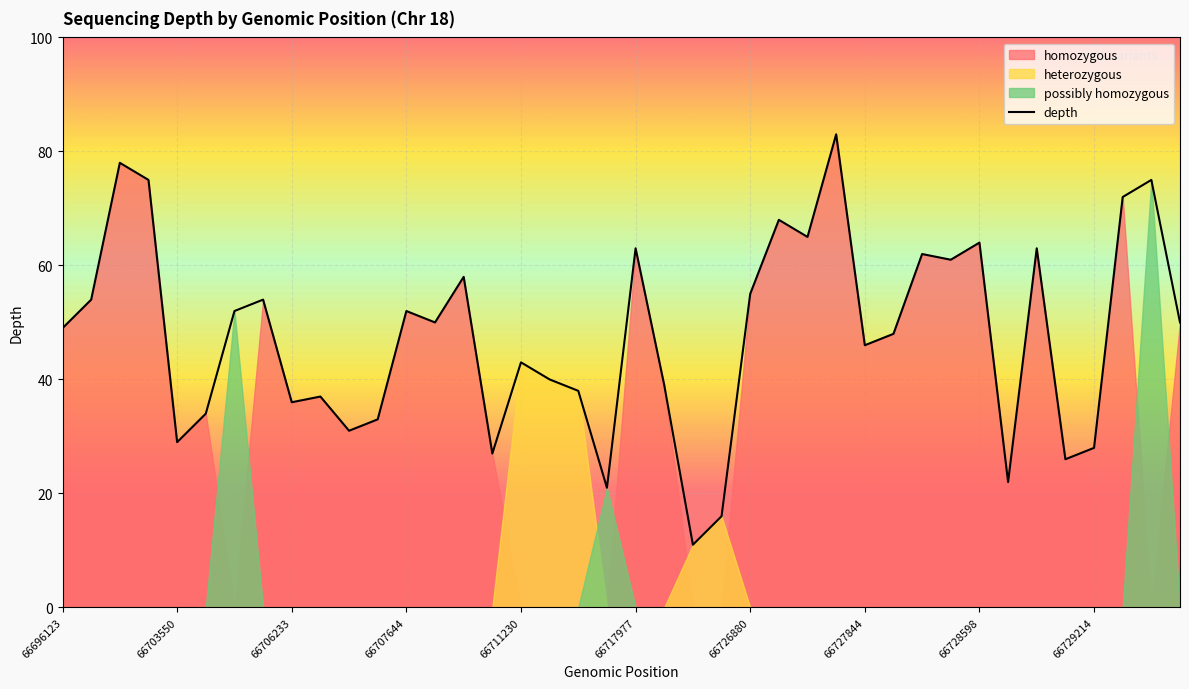

True or false: depth has a value of 26 at 66696123.

False